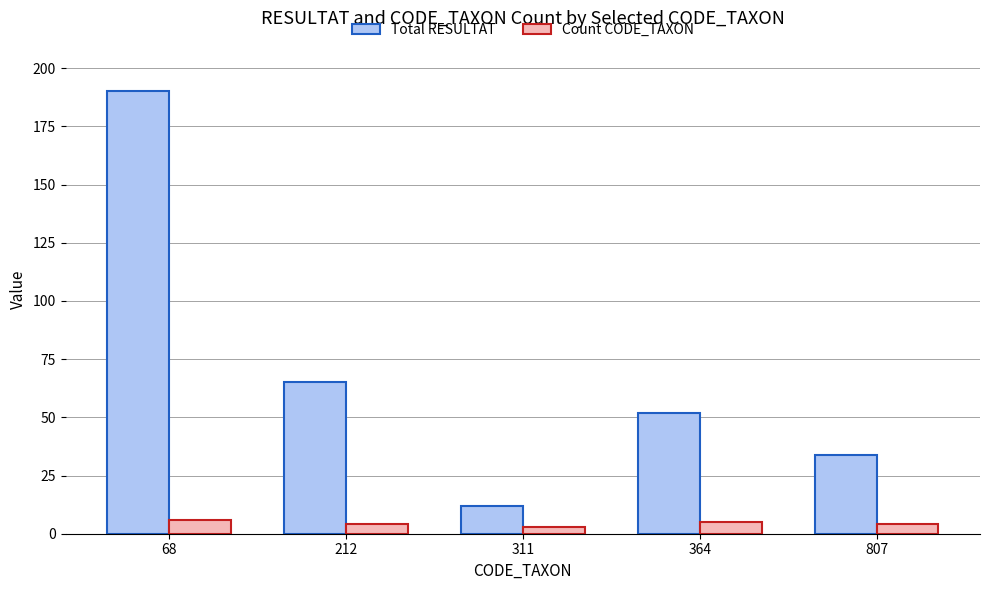

What is the minimum value shown in the chart?

3